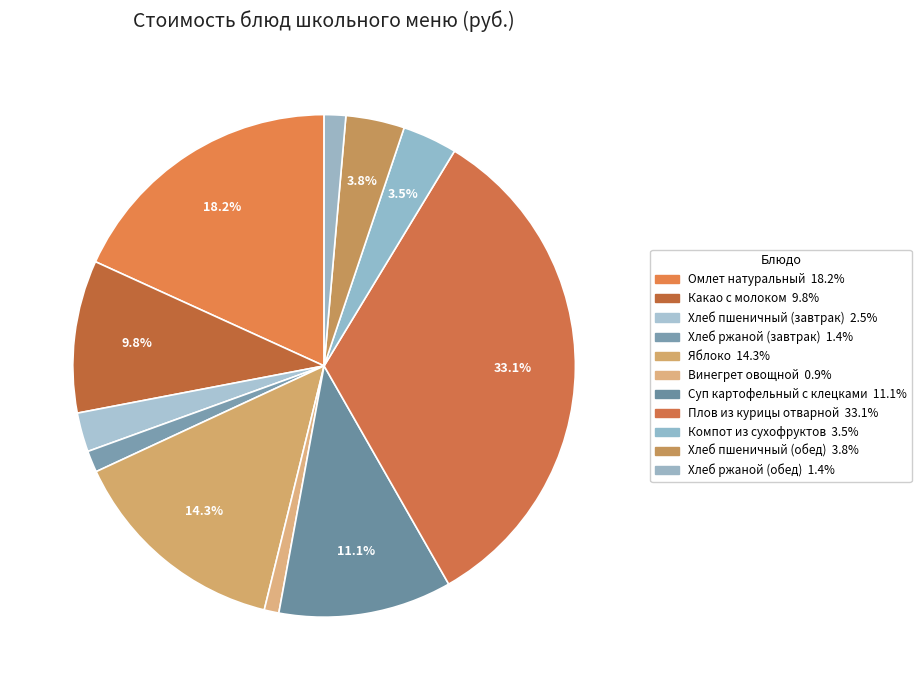

Is there any slice that represents more than half of the pie?

No